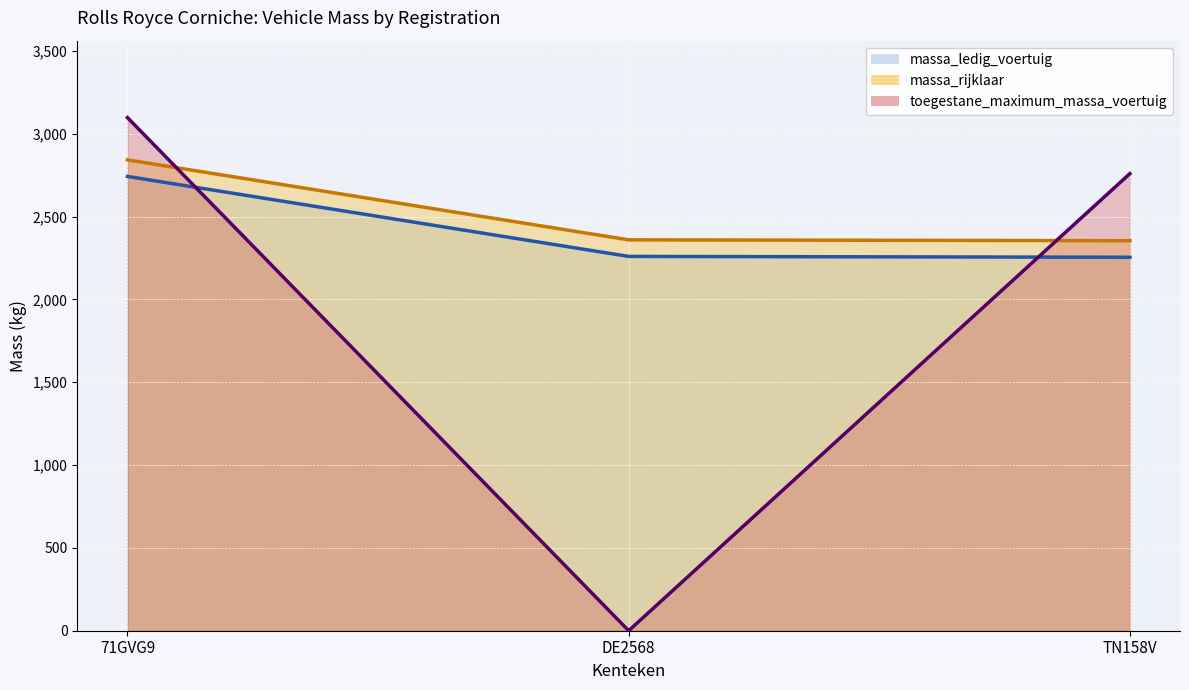

What are all the series names shown in the legend?

massa_ledig_voertuig (line), massa_rijklaar (line), toegestane_maximum_massa_voertuig (line)